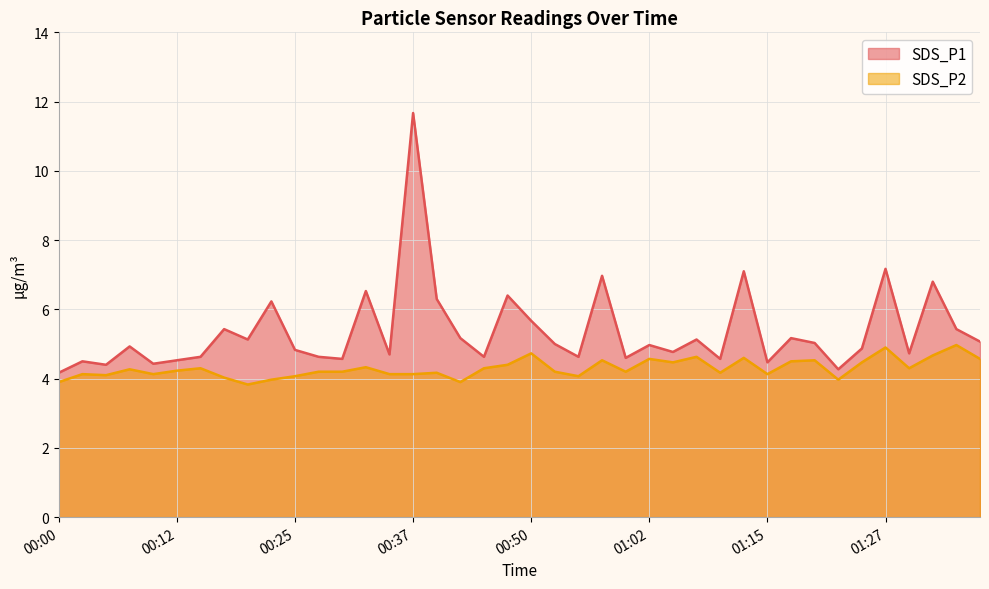

The value of SDS_P2 at 00:02 is 4.1. True or false?

True